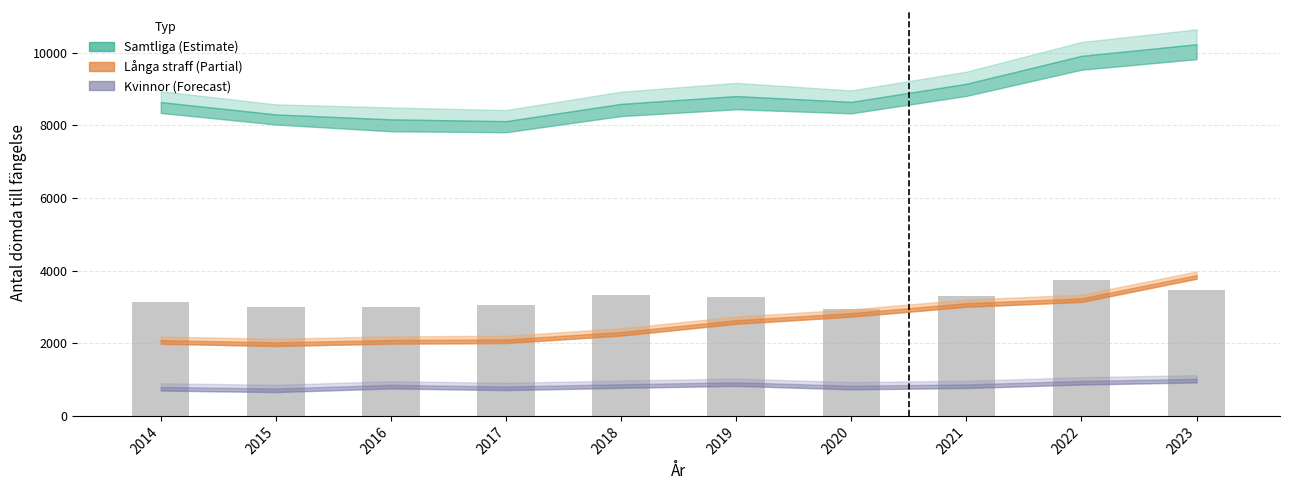

What is the change in value from 2016 to 2022?

+744